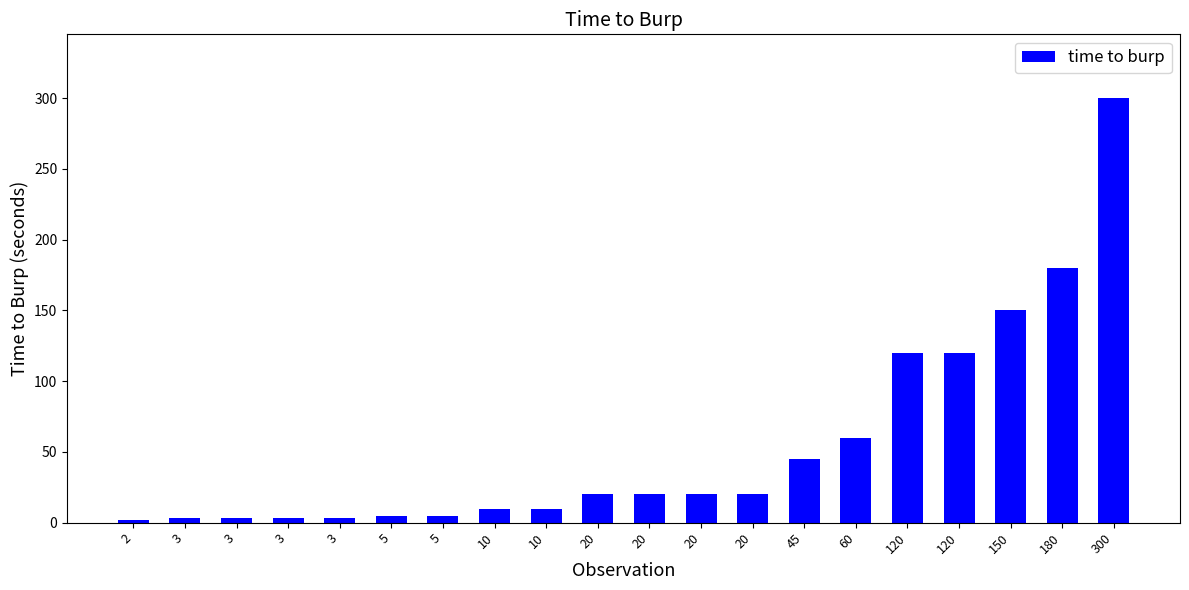

How many bars are there in total?

20